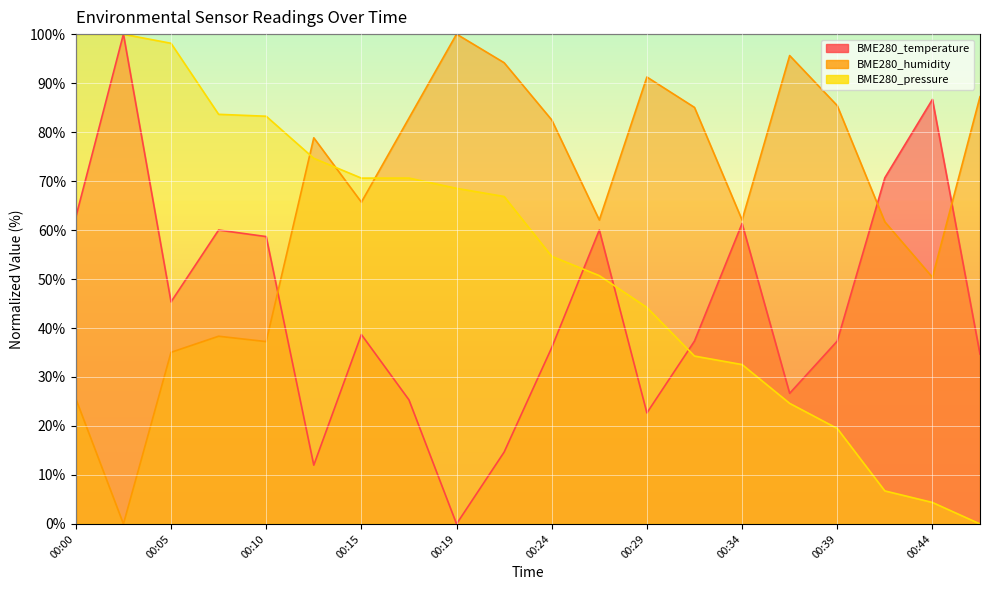

What is the sum of the BME280_pressure values at 00:46 and 00:32?

34.3